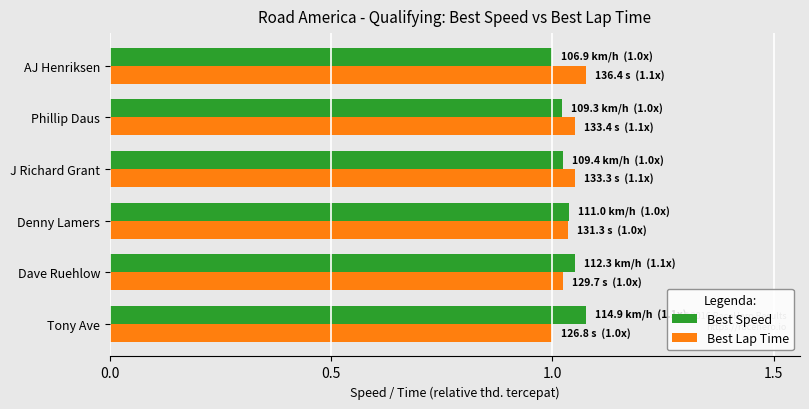

Is the value of Best Speed at Denny Lamers greater than the value of Best Lap Time at AJ Henriksen?

No